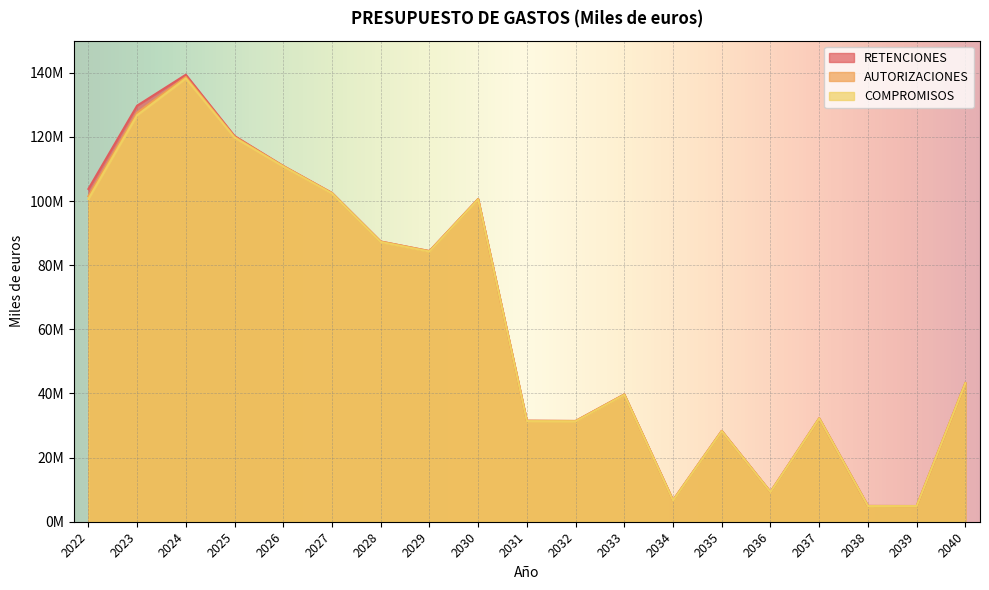

Where is the first local maximum for AUTORIZACIONES?

2024